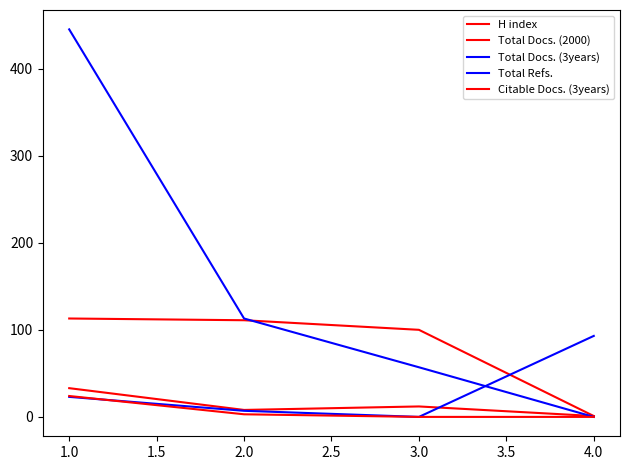

Is this an area chart (filled region under the line)?

No